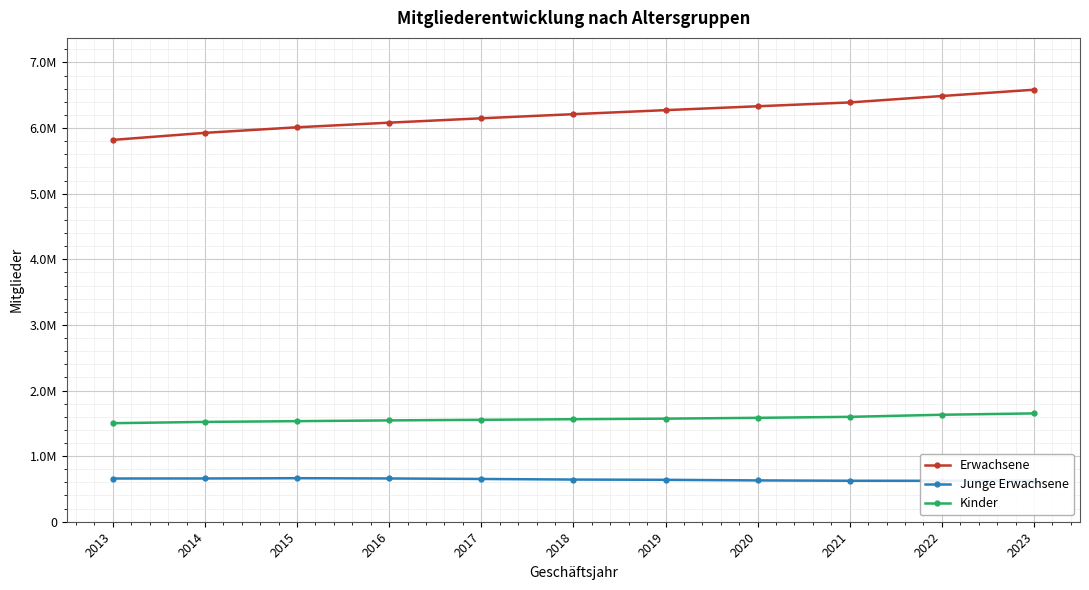

What is the difference between the Kinder values at 2015 and 2021?

65755